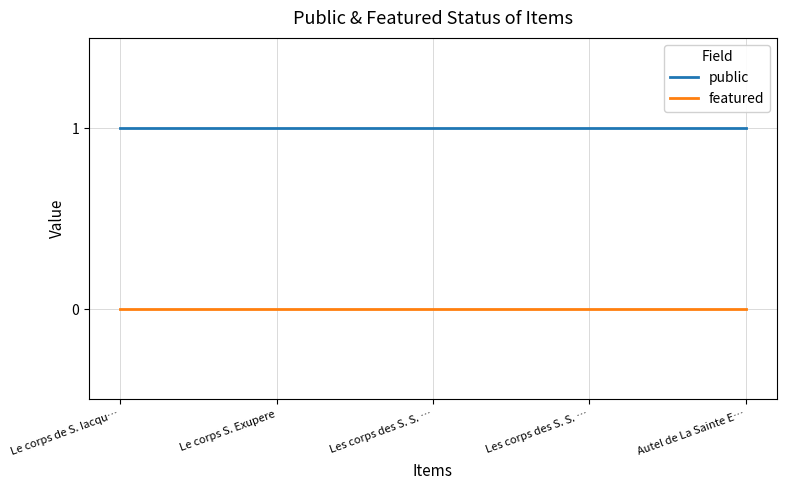

What are all the series names shown in the legend?

public, featured